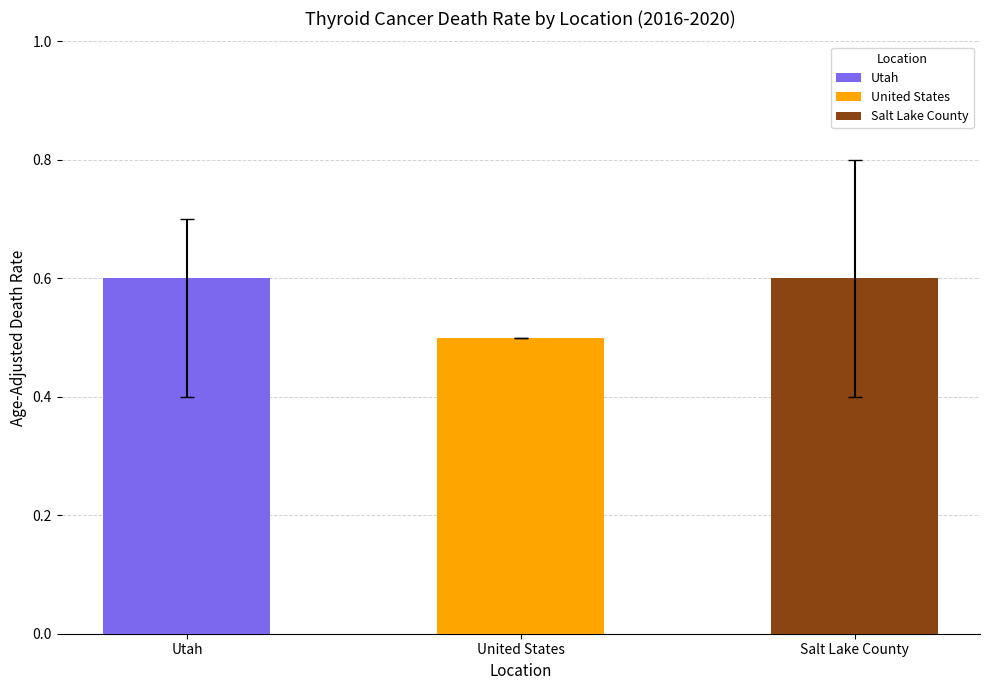

Read the value at Salt Lake County.

0.6